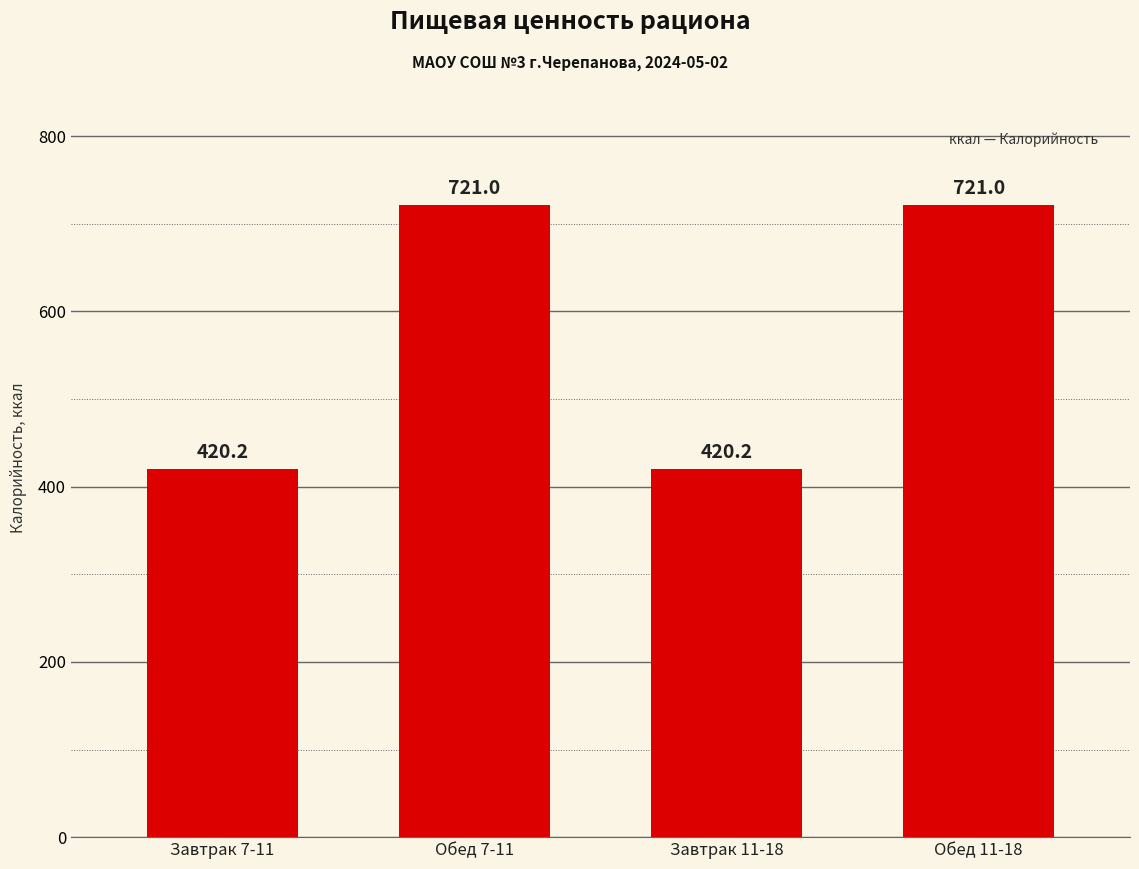

What is the minimum value shown in the chart?

420.2